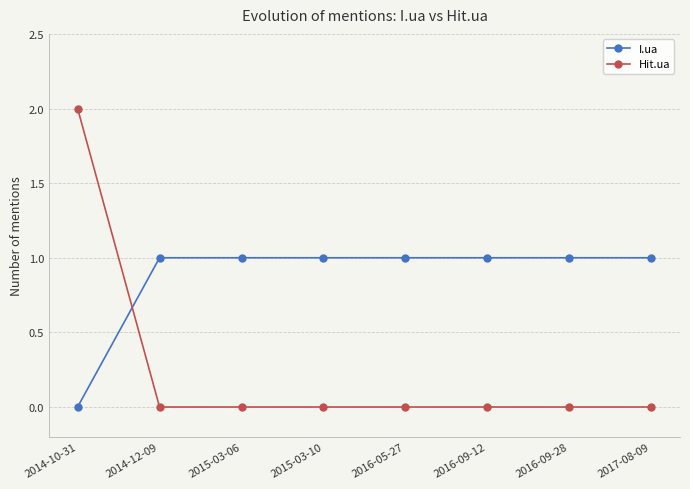

What is the difference between the highest and lowest values at 2014-10-31?

2